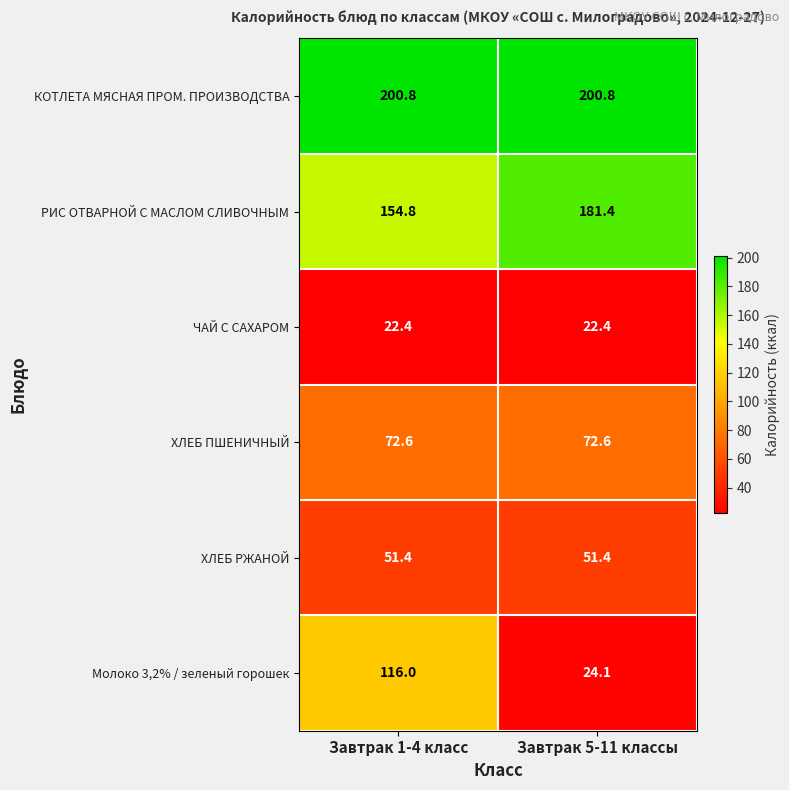

Reading right to left, transcribe all the data shown in this chart.

КОТЛЕТА МЯСНАЯ ПРОМ. ПРОИЗВОДСТВА: 200.8	200.8
РИС ОТВАРНОЙ С МАСЛОМ СЛИВОЧНЫМ: 181.4	154.8
ЧАЙ С САХАРОМ: 22.4	22.4
ХЛЕБ ПШЕНИЧНЫЙ: 72.6	72.6
ХЛЕБ РЖАНОЙ: 51.4	51.4
Молоко 3,2% / зеленый горошек: 24.1	116.0